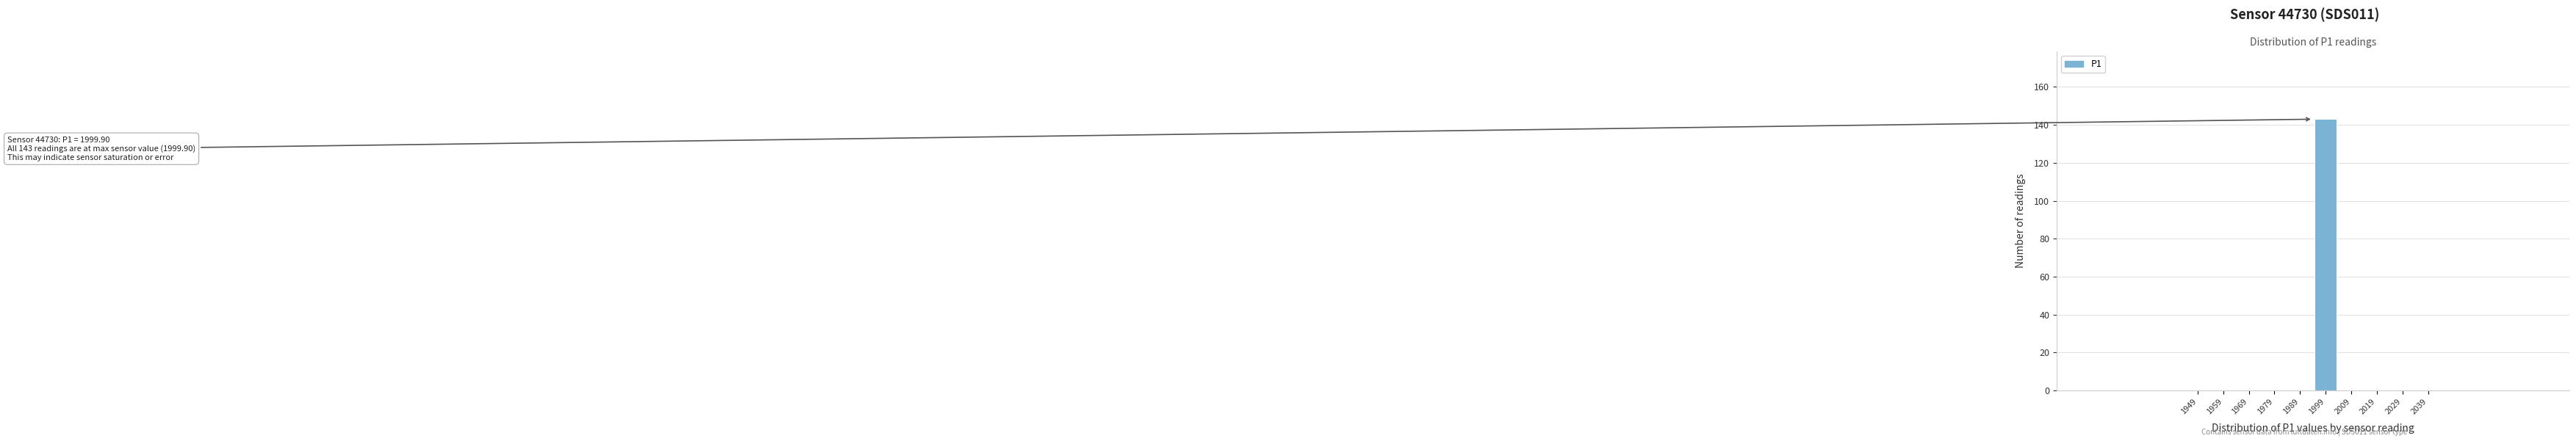

Reading left to right, extract all data points from this chart.

1949=0	1959=0	1969=0	1979=0	1989=0	1999=143	2009=0	2019=0	2029=0	2039=0